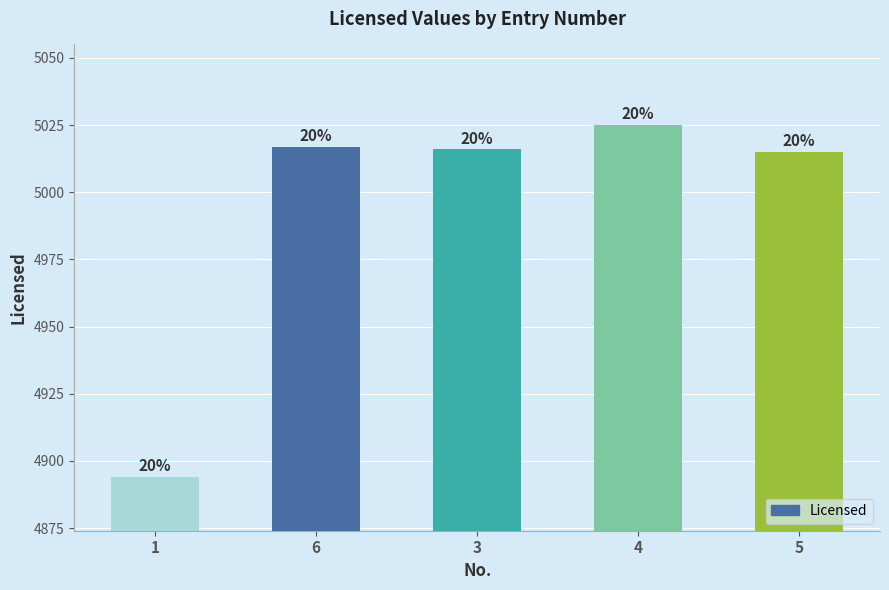

Does the chart contain any negative values?

No